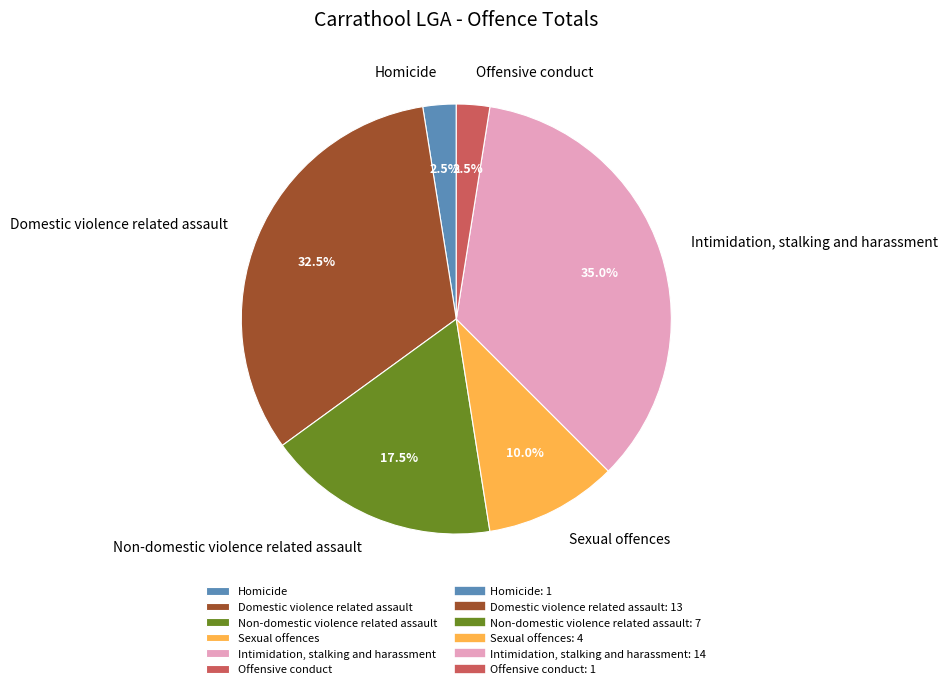

Is the sum of Domestic violence related assault and Offensive conduct greater than half?

No